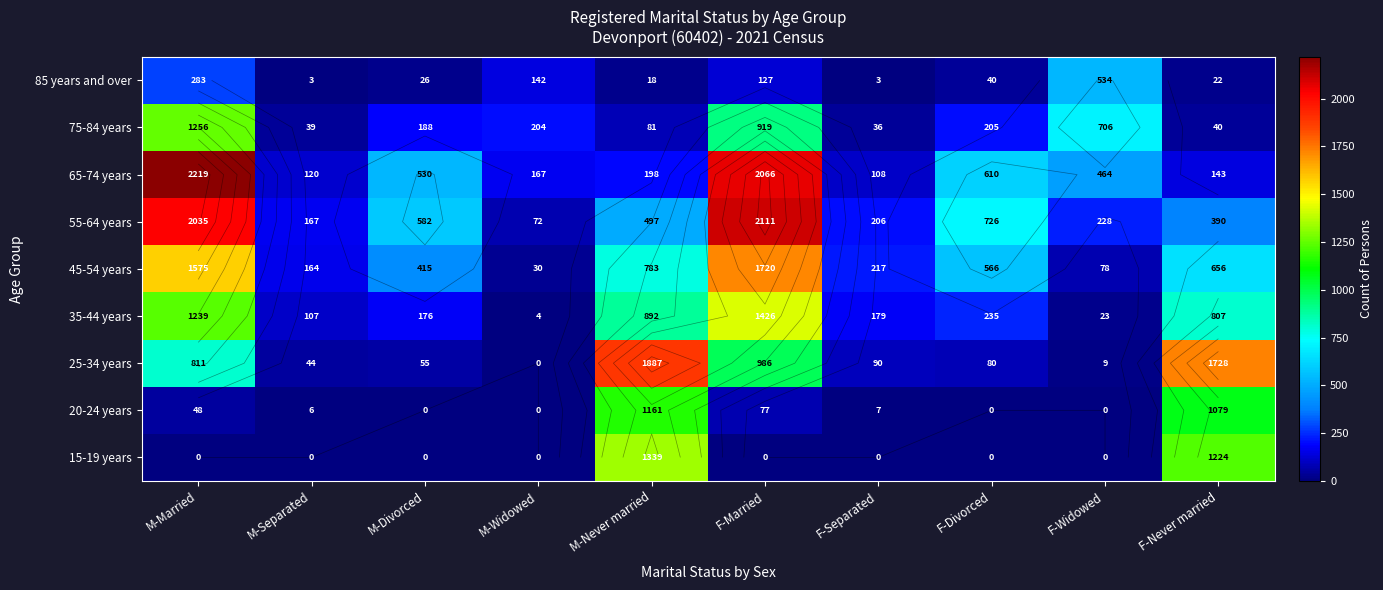

Which category has the lowest value in the 55-64 years series?

M-Widowed